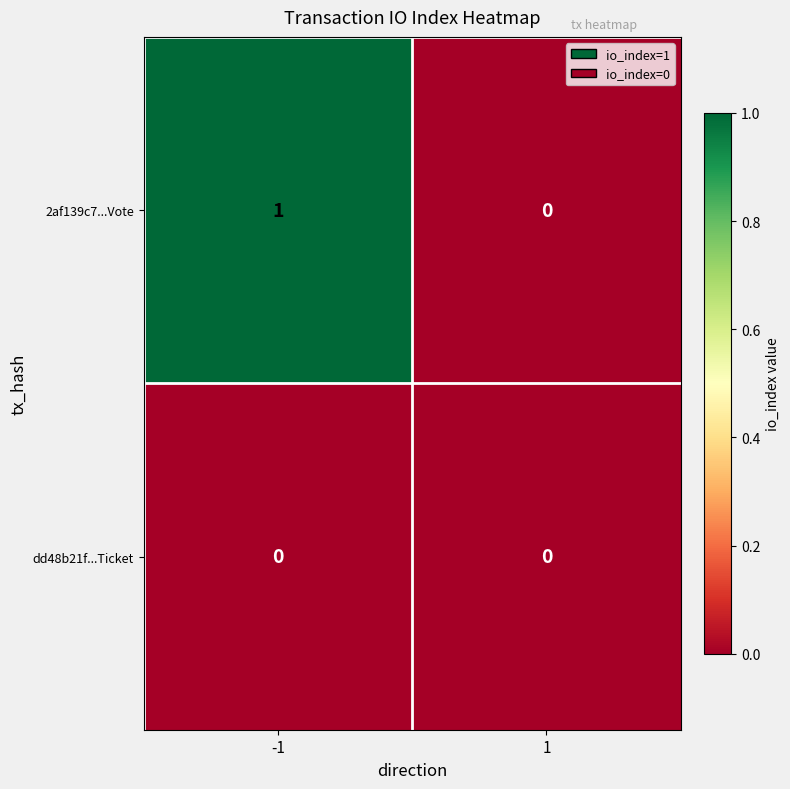

At -1, list the series in order from largest to smallest.

2af139c7...Vote, dd48b21f...Ticket